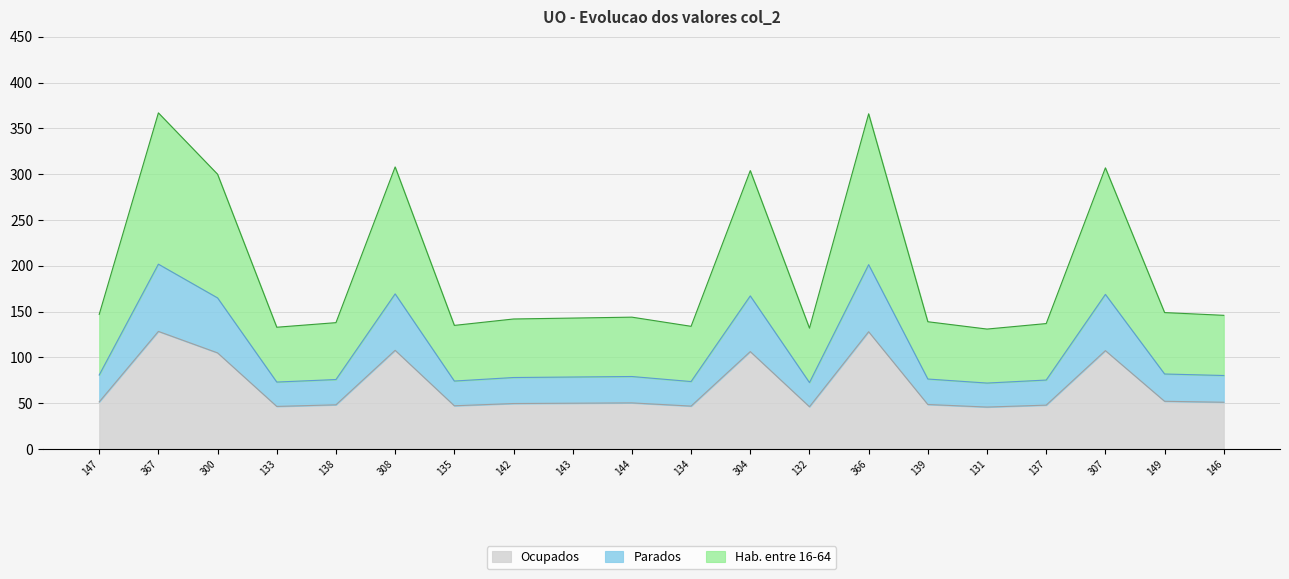

What is the difference between the Ocupados values at 300 and 138?

56.7